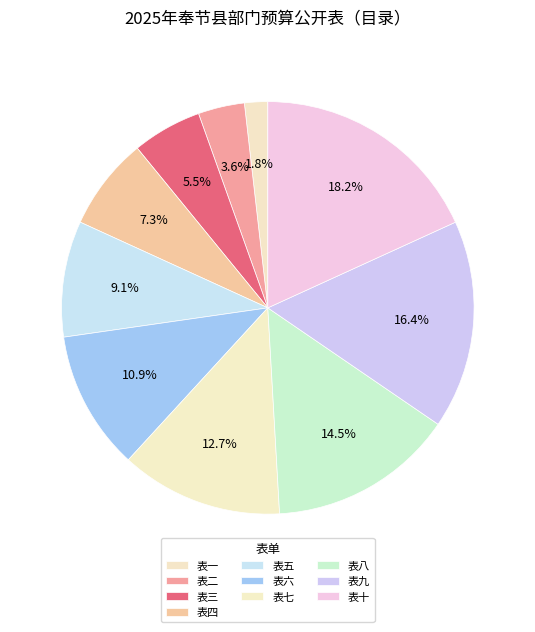

What is the smallest slice in the pie chart?

表一